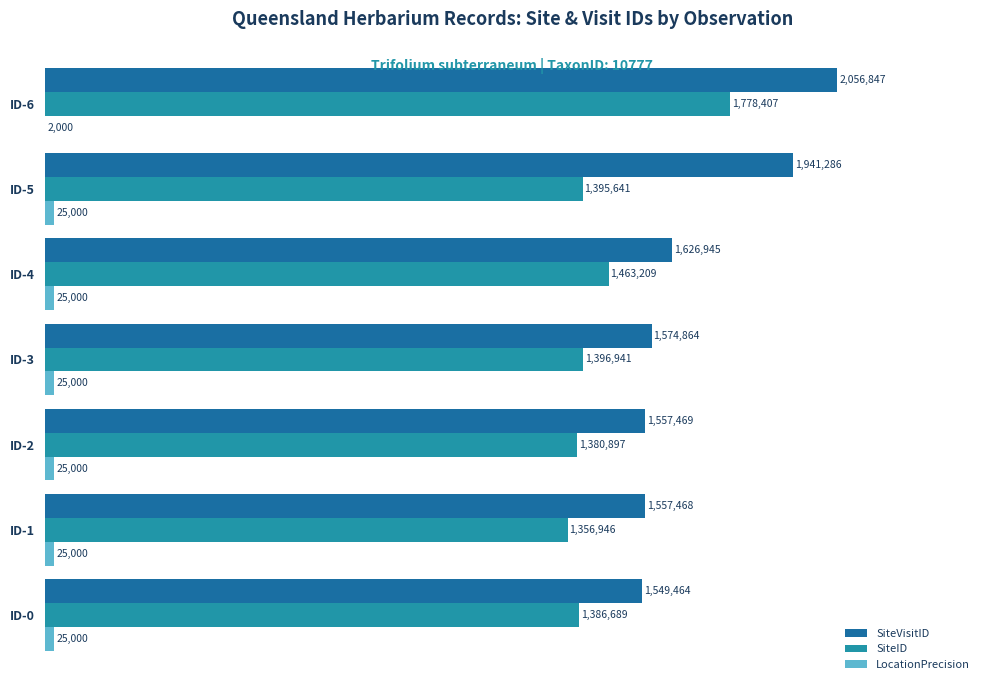

How many data points in SiteVisitID are above 1574864?

3